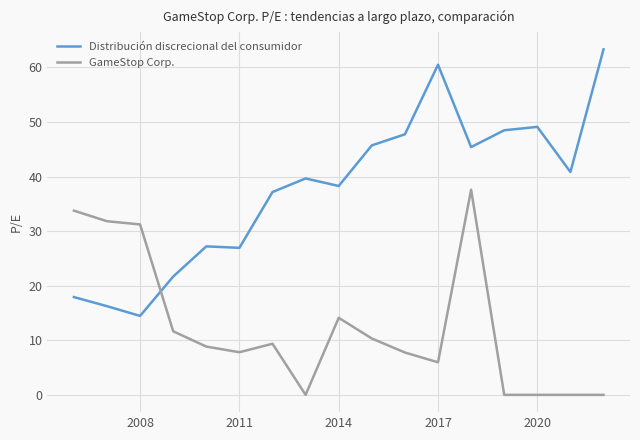

After their last crossing, which series has the higher values: Distribución discrecional del consumidor or GameStop Corp.?

Distribución discrecional del consumidor